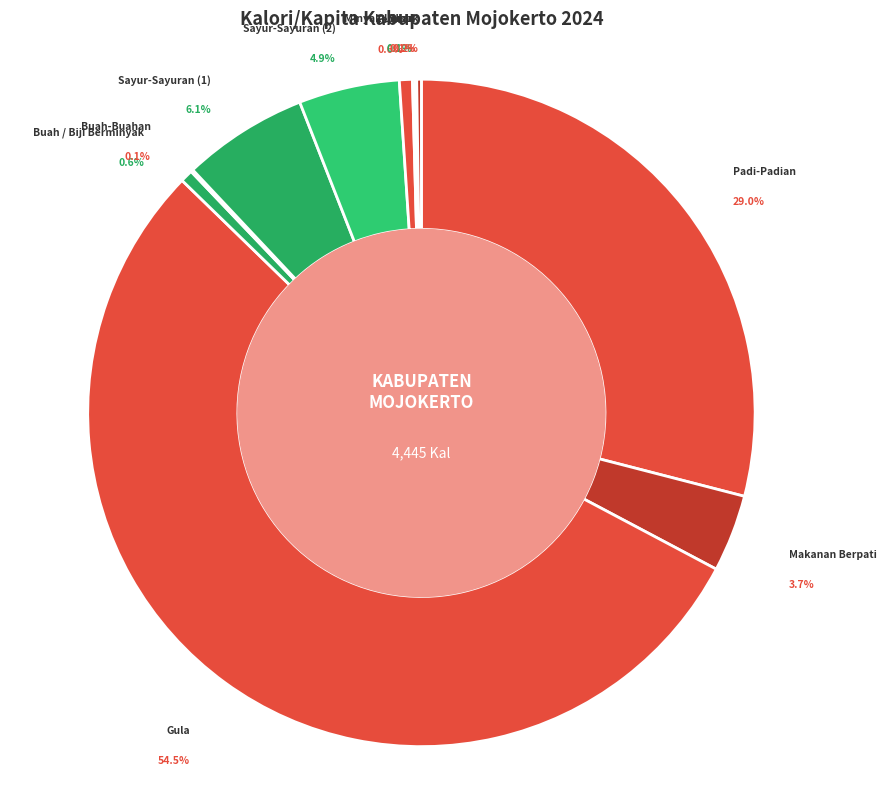

Combined, do Makanan Berpati and Susu account for over 50%?

No